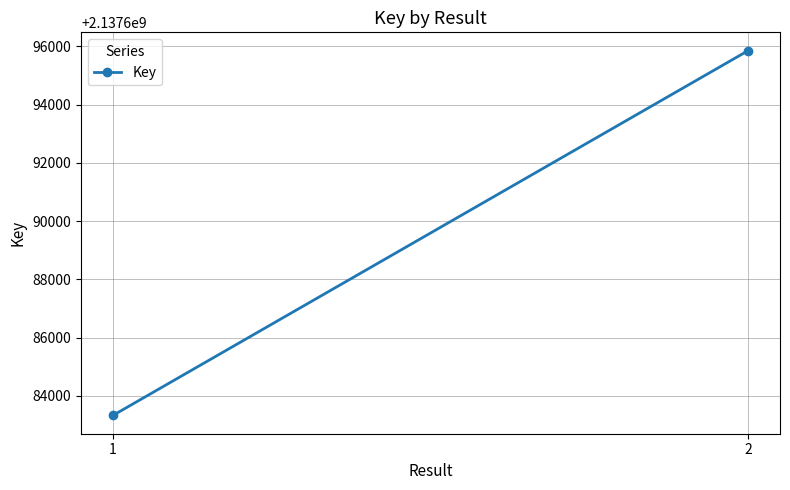

Reading left to right, what are all the values shown in this chart?

2137683331	2137695853